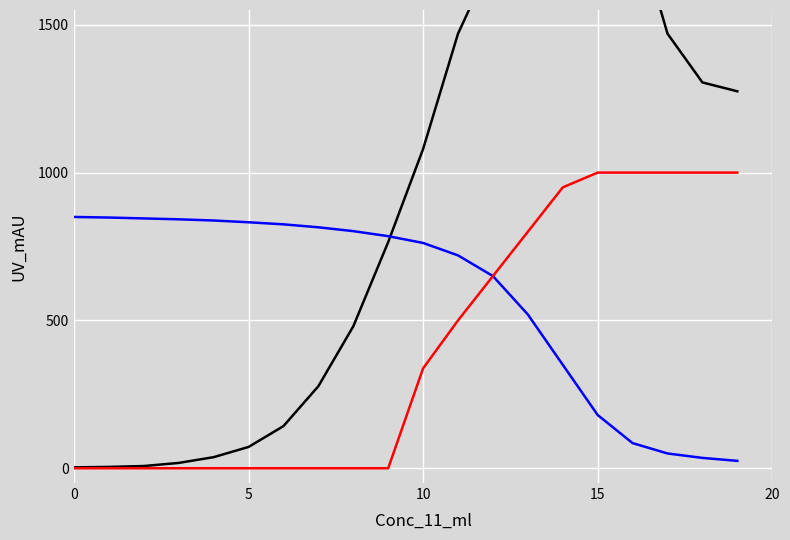

True or false: Baseline has more than 1 interior local peaks.

False